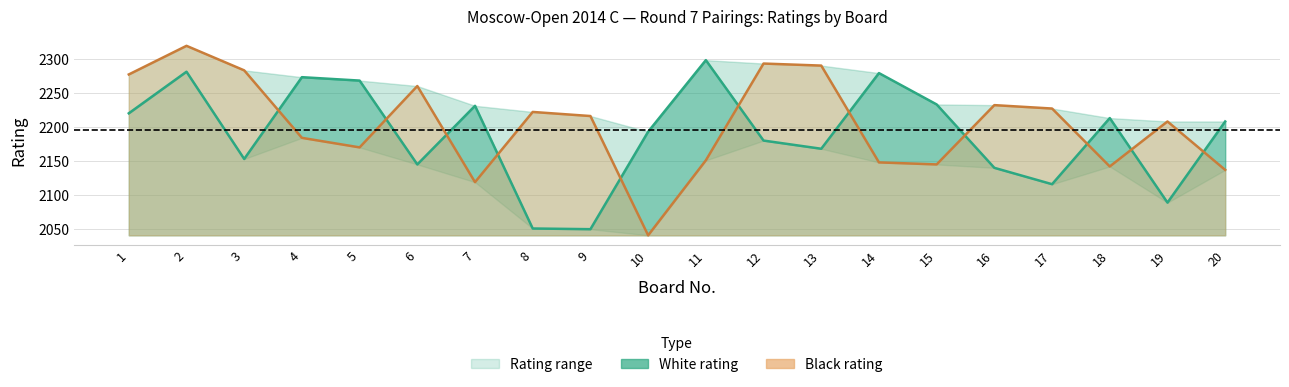

Reading left to right, what are all the values shown in this chart?

White rating line: 1=2220	2=2281	3=2153	4=2273	5=2268	6=2145	7=2231	8=2051	9=2050	10=2193	11=2298	12=2180	13=2168	14=2279	15=2233	16=2140	17=2116	18=2213	19=2089	20=2208
Black rating line: 1=2277	2=2319	3=2283	4=2184	5=2170	6=2260	7=2119	8=2222	9=2216	10=2041	11=2151	12=2293	13=2290	14=2148	15=2145	16=2232	17=2227	18=2142	19=2208	20=2137